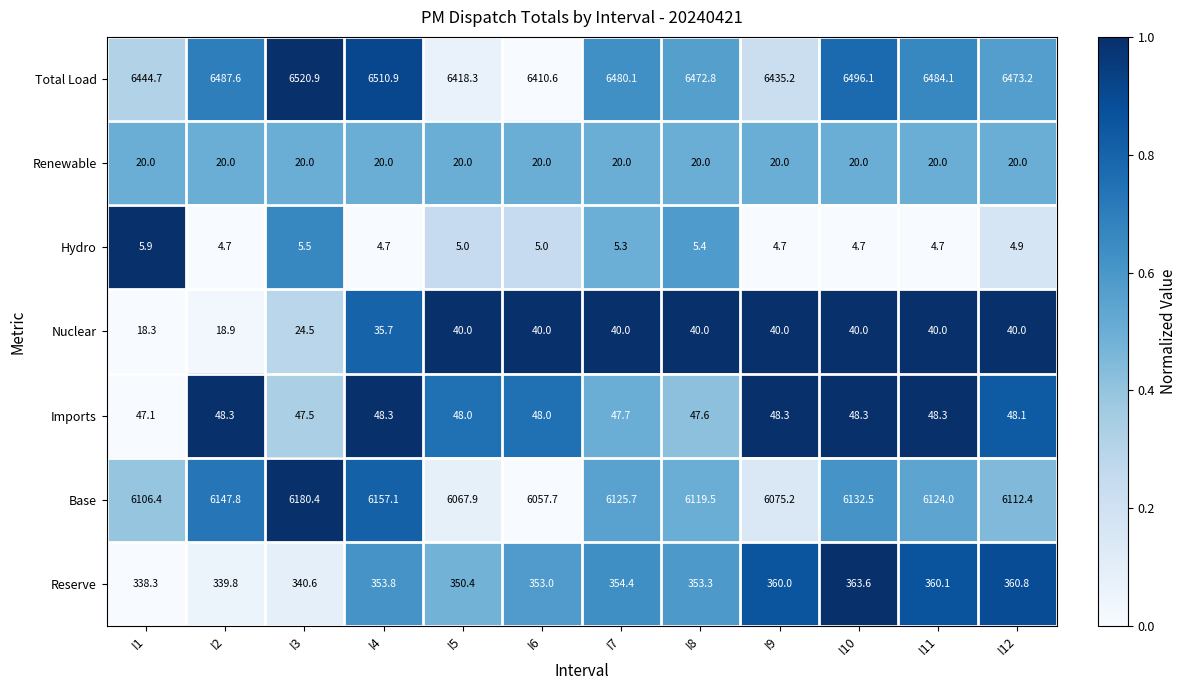

What is the average value of the Nuclear series?

34.8